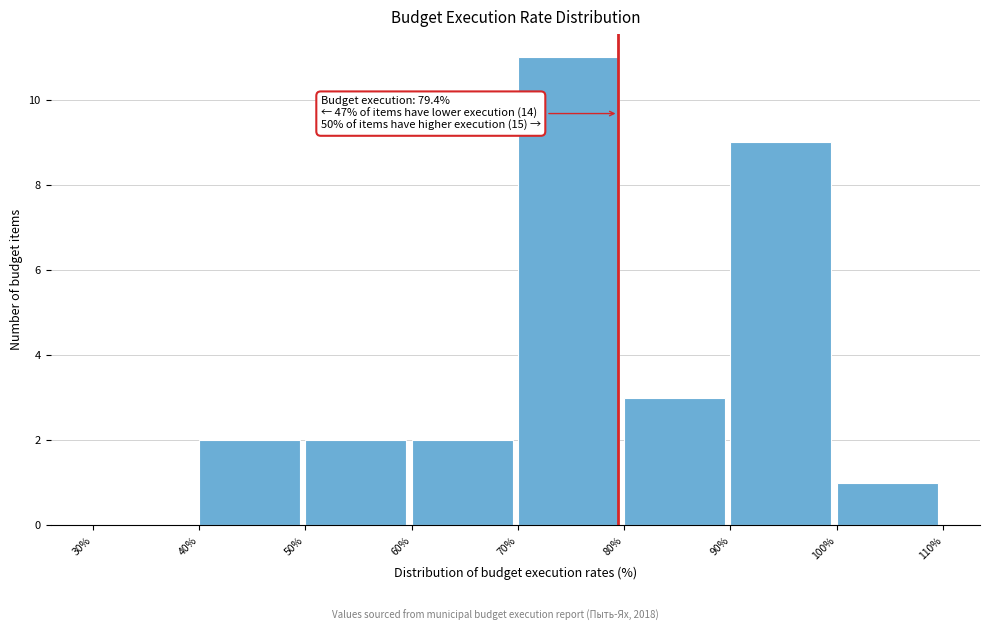

Over which range of the x-axis is the bar tallest?

70% to 80%